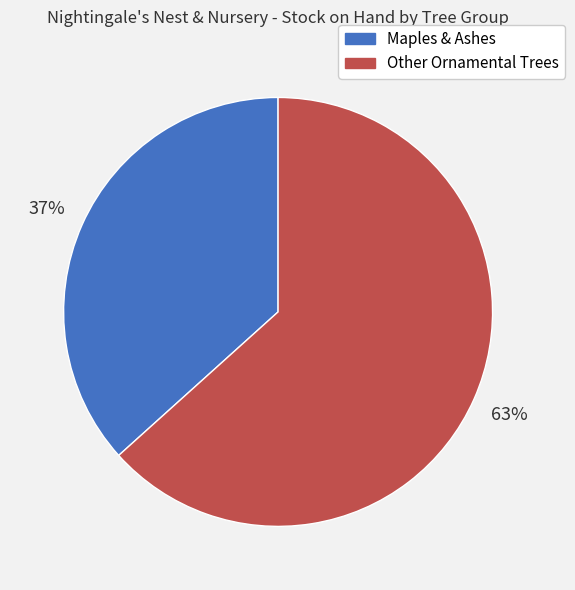

How many segments does this pie chart have?

2